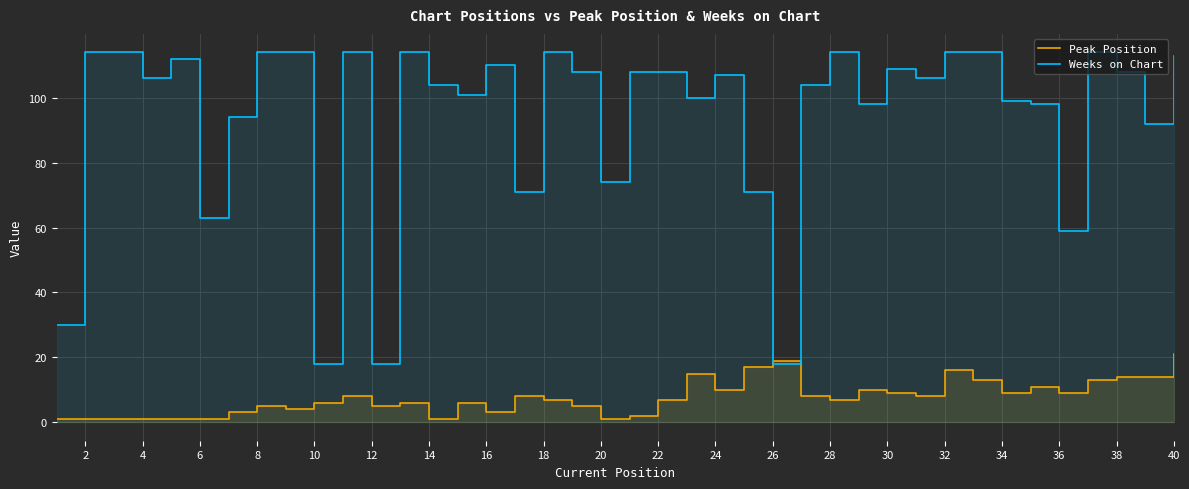

What is the sum of all Weeks on Chart values?

3761